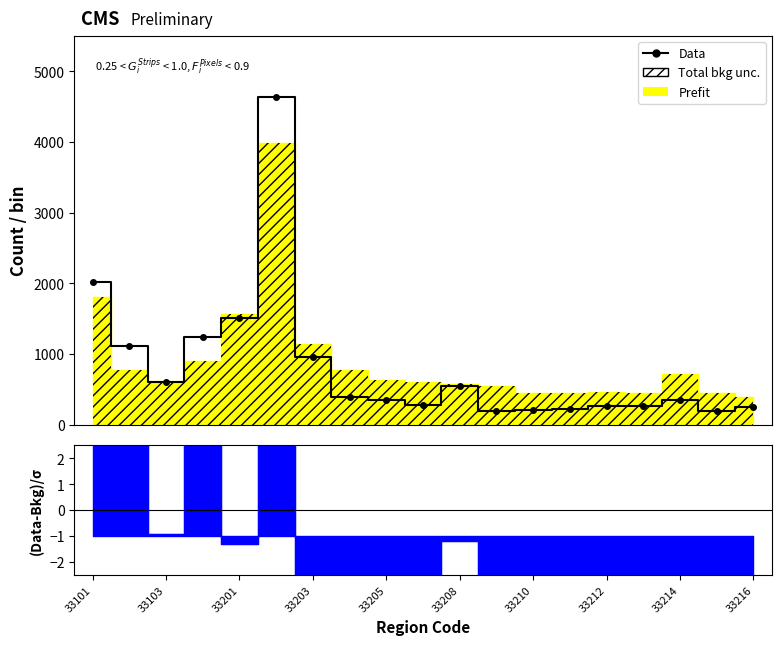

Does the chart have visible grid lines?

No